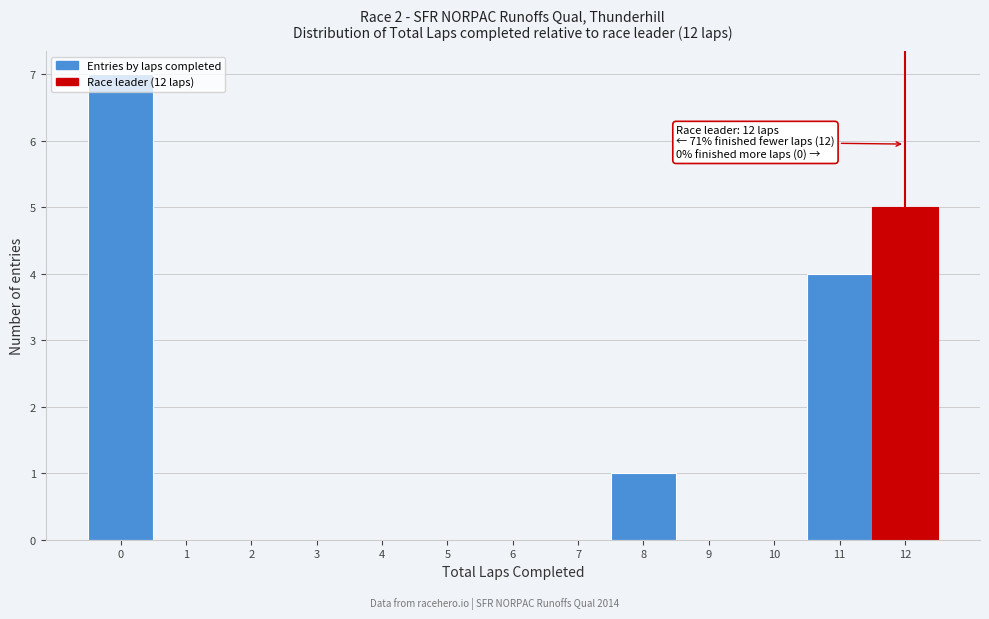

Which range on the x-axis has the tallest bar?

-0.5 to 0.5